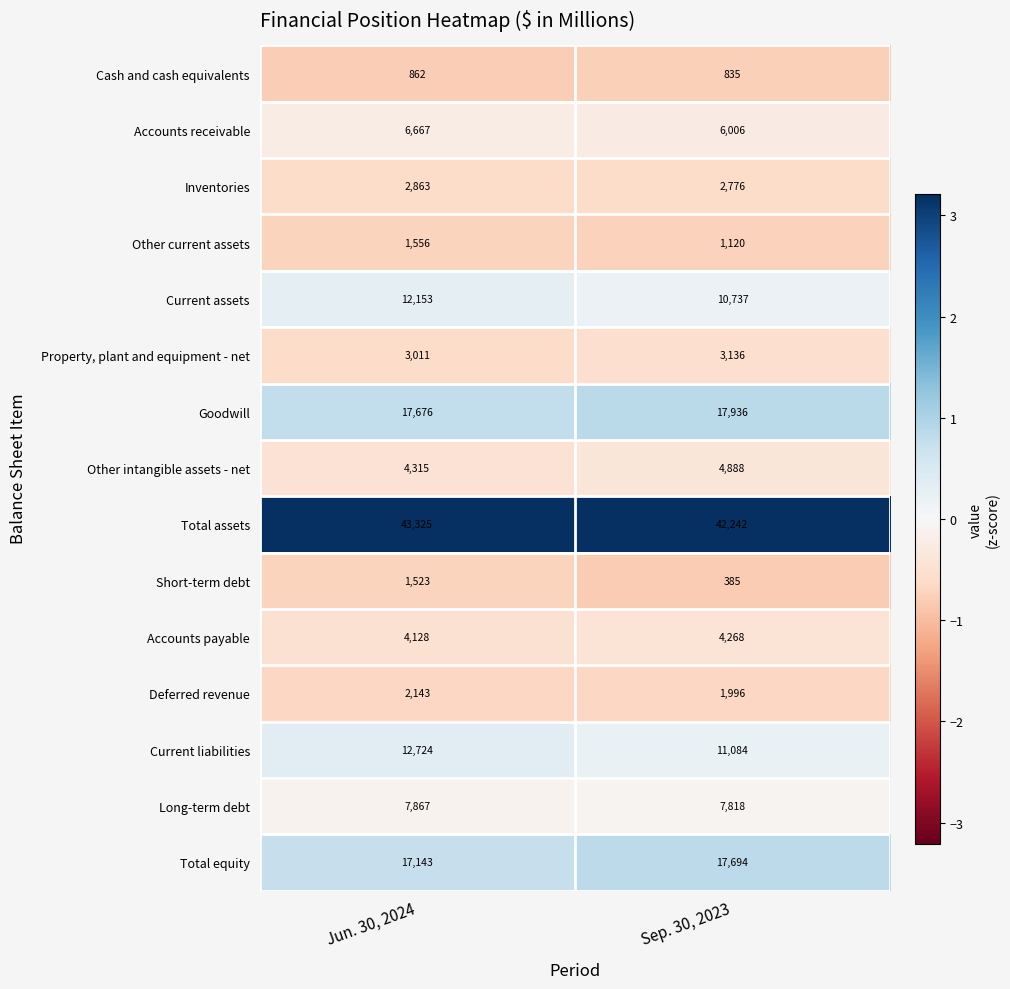

Which category has the highest value across all series?

Jun. 30, 2024